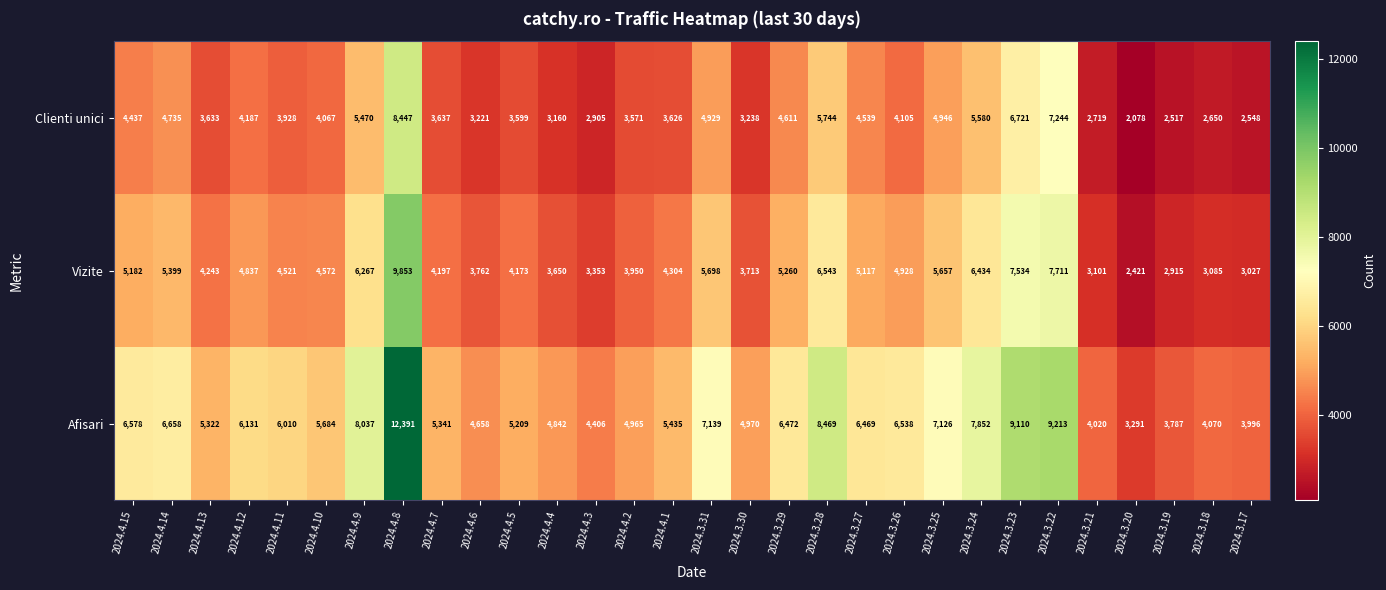

List the series in order of their overall mean, lowest first.

Clienti unici, Vizite, Afisari